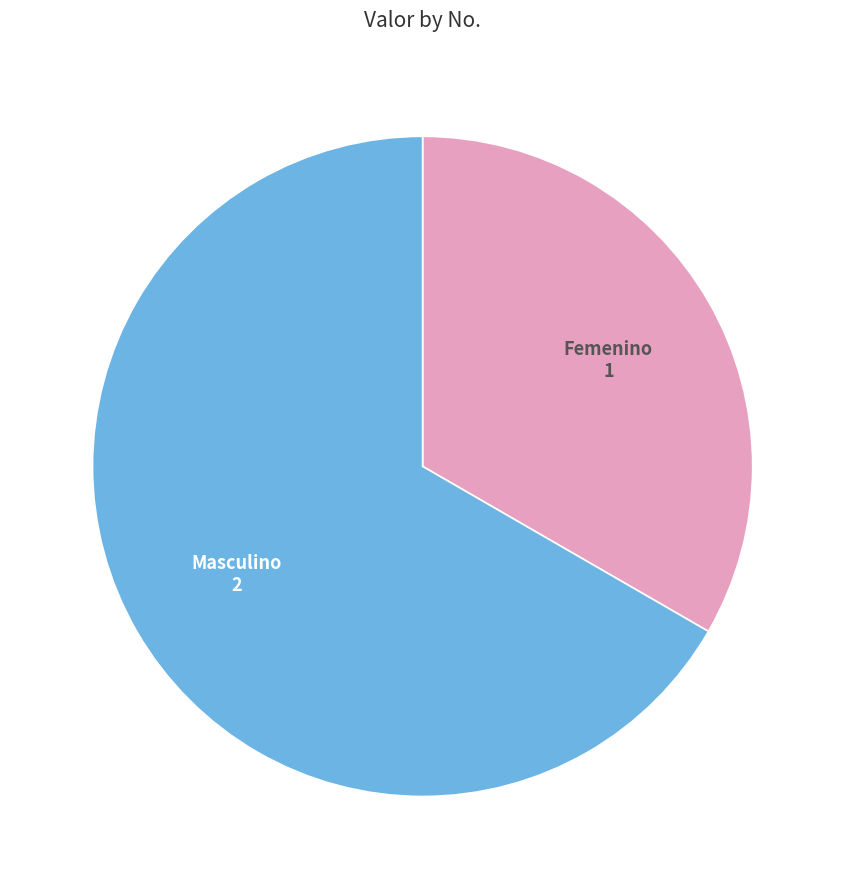

Is Masculino the majority of the pie?

Yes